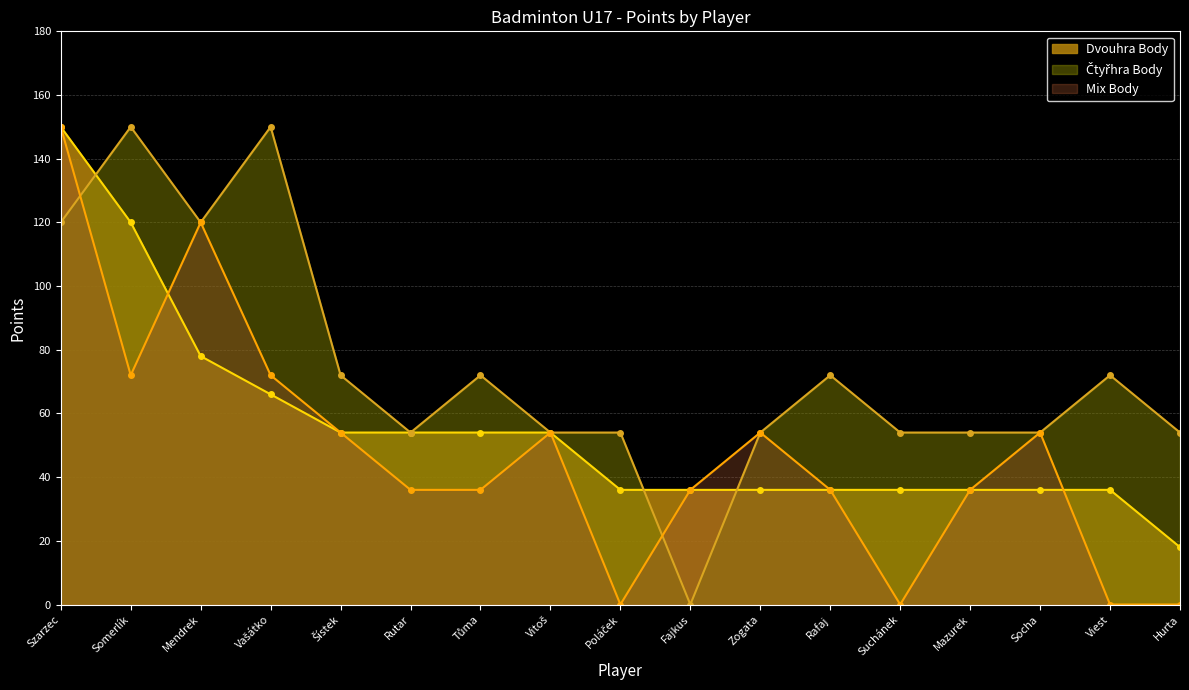

What is the total value across all series at Mendrek?

318